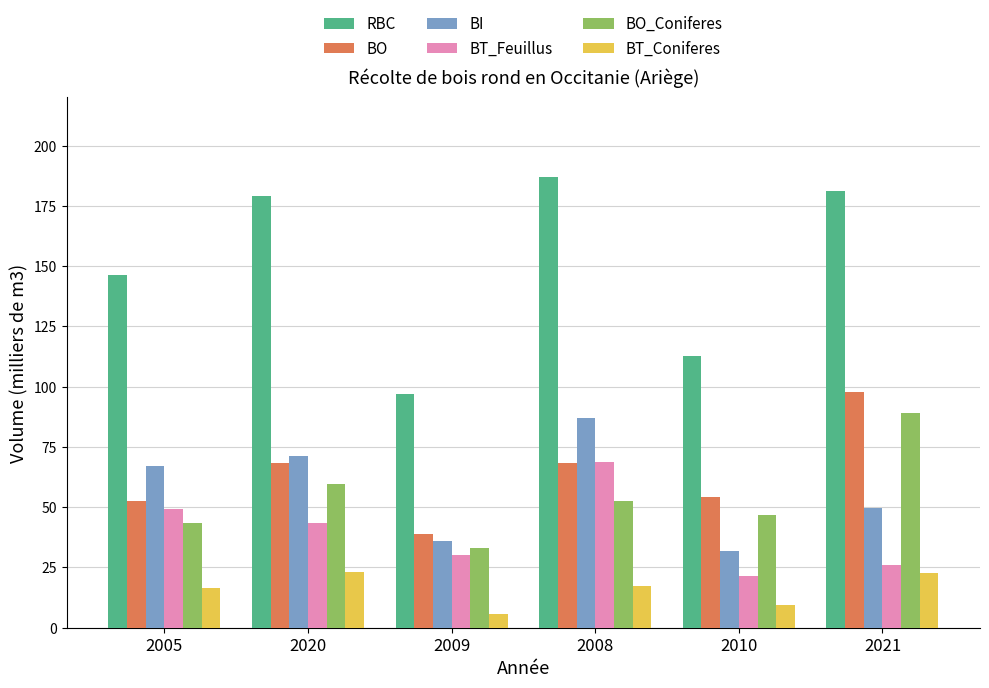

What is the difference between the BO_Coniferes values at 2021 and 2008?

36.8